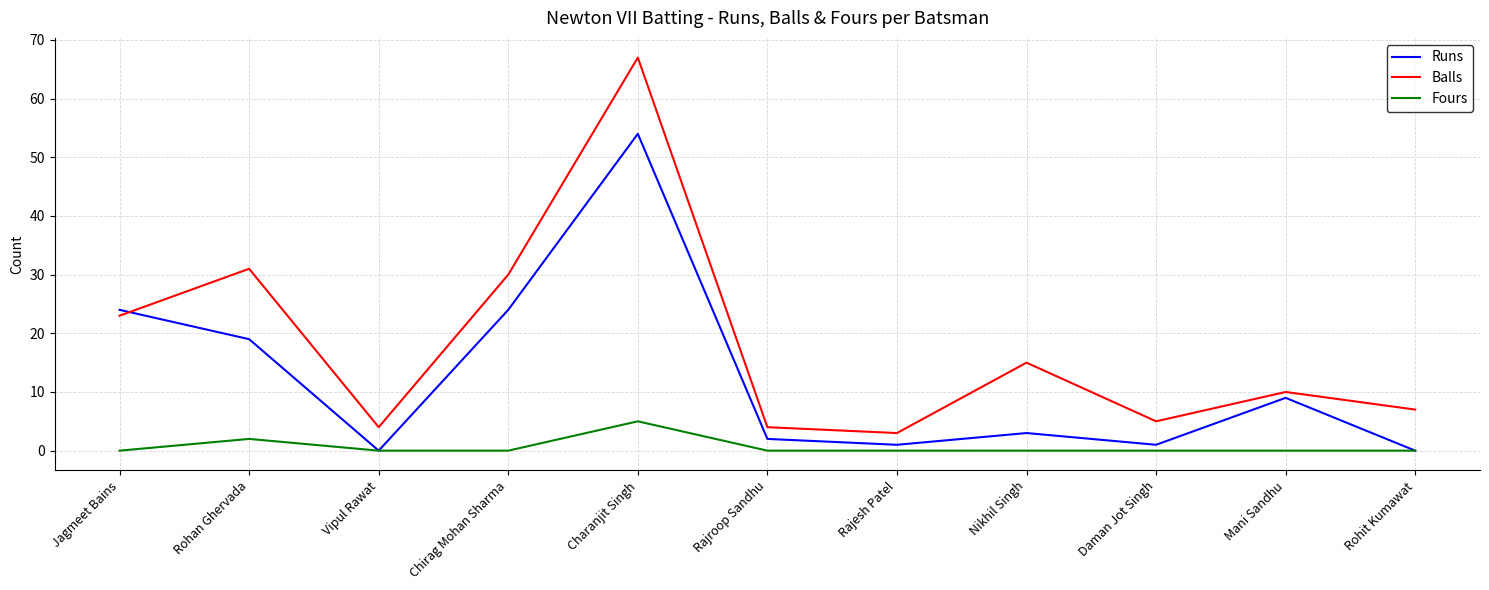

Reading right to left, list all the values displayed in this chart.

Runs: Rohit Kumawat=0	Mani Sandhu=9	Daman Jot Singh=1	Nikhil Singh=3	Rajesh Patel=1	Rajroop Sandhu=2	Charanjit Singh=54	Chirag Mohan Sharma=24	Vipul Rawat=0	Rohan Ghervada=19	Jagmeet Bains=24
Balls: Rohit Kumawat=7	Mani Sandhu=10	Daman Jot Singh=5	Nikhil Singh=15	Rajesh Patel=3	Rajroop Sandhu=4	Charanjit Singh=67	Chirag Mohan Sharma=30	Vipul Rawat=4	Rohan Ghervada=31	Jagmeet Bains=23
Fours: Rohit Kumawat=0	Mani Sandhu=0	Daman Jot Singh=0	Nikhil Singh=0	Rajesh Patel=0	Rajroop Sandhu=0	Charanjit Singh=5	Chirag Mohan Sharma=0	Vipul Rawat=0	Rohan Ghervada=2	Jagmeet Bains=0